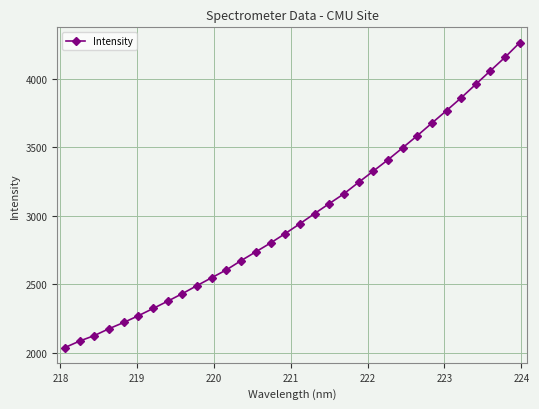

True or false: the data has more than 0 interior local peaks.

False